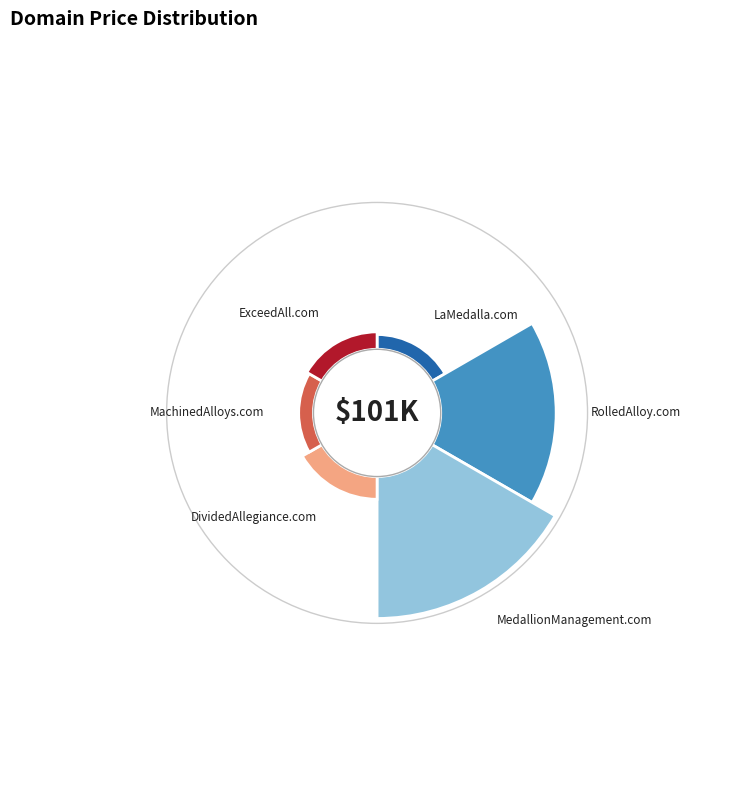

To the nearest percent, what is the difference between the ExceedAll.com and RolledAlloy.com slice percentages?

37%